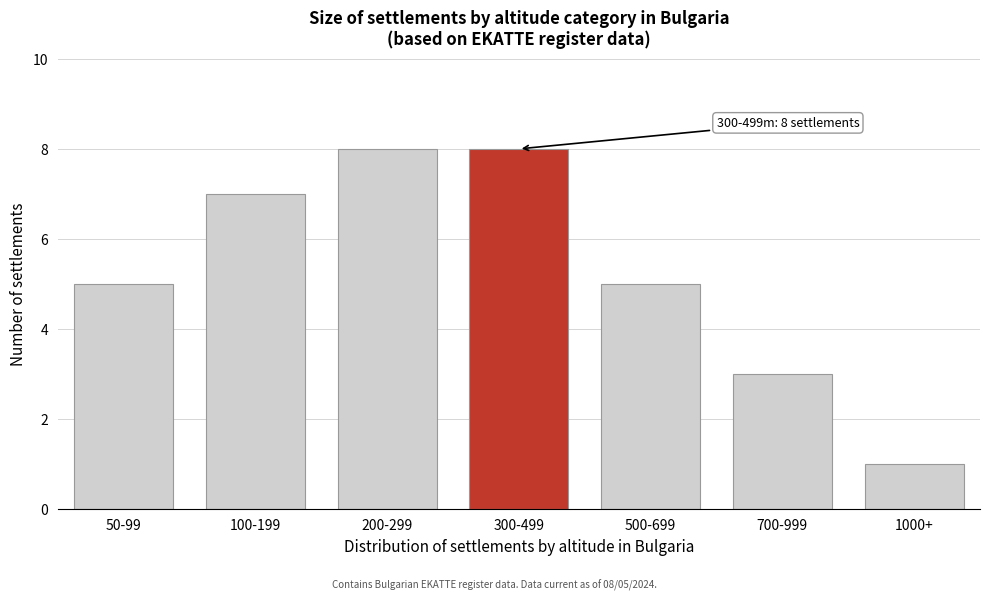

Reading left to right, what are all the values shown in this chart?

50-99=5	100-199=7	200-299=8	300-499=8	500-699=5	700-999=3	1000+=1